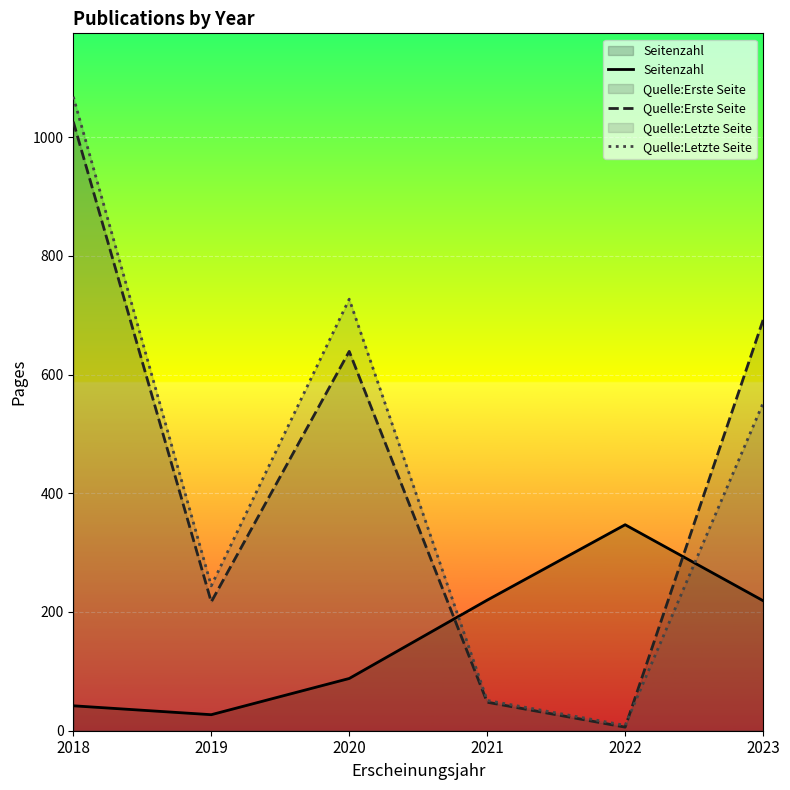

How many lines are shown in the chart?

3